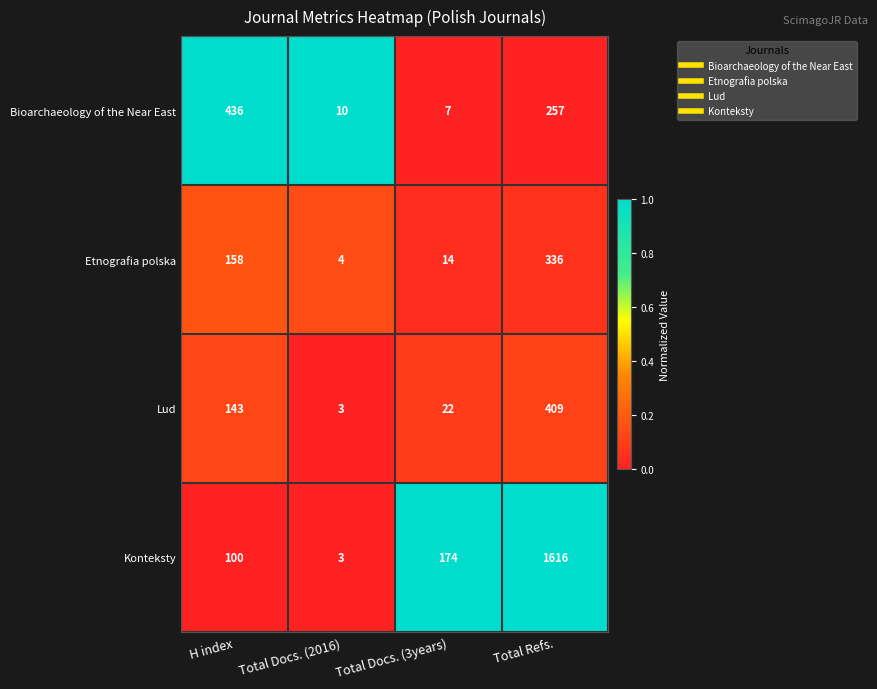

What is the difference between the Bioarchaeology of the Near East values at Total Refs. and H index?

179